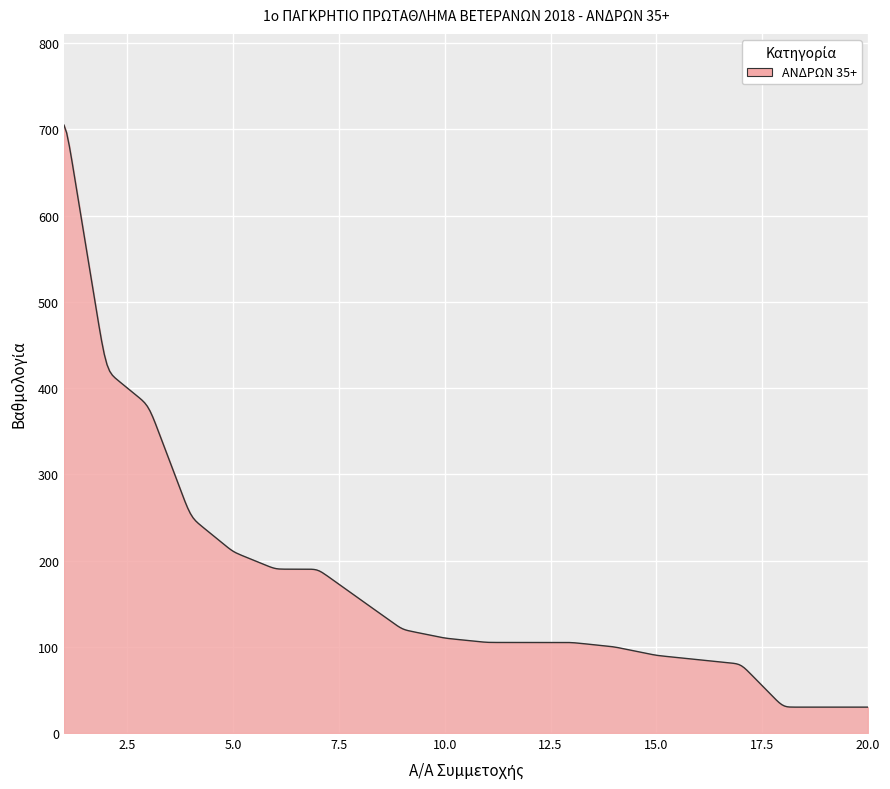

What is the maximum value shown in the chart?

705.0